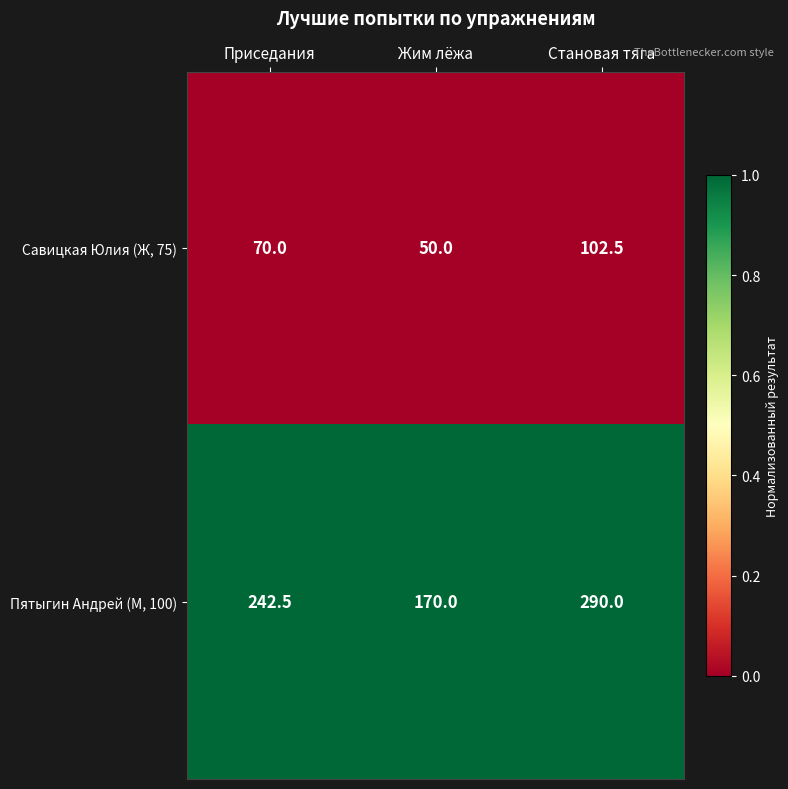

At which label does Пятыгин Андрей (М, 100) reach its minimum?

Жим лёжа